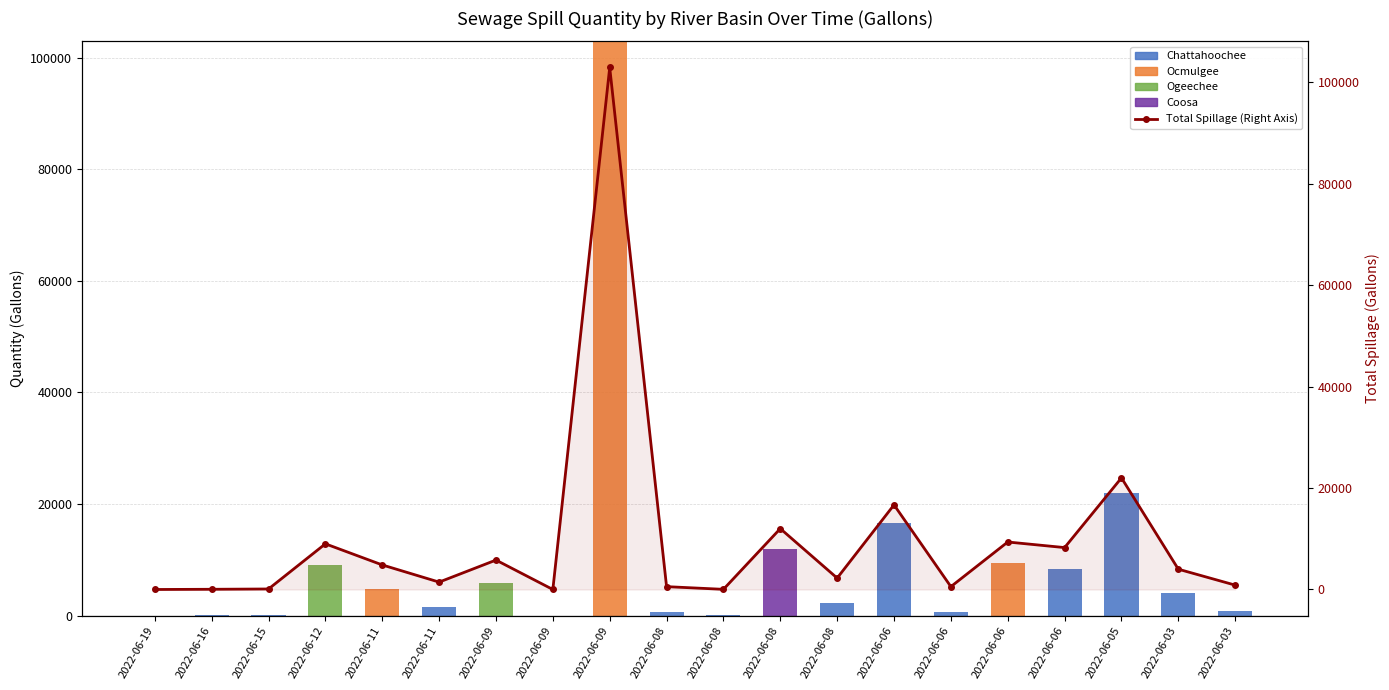

What is the highest value of the Coosa series?

12000